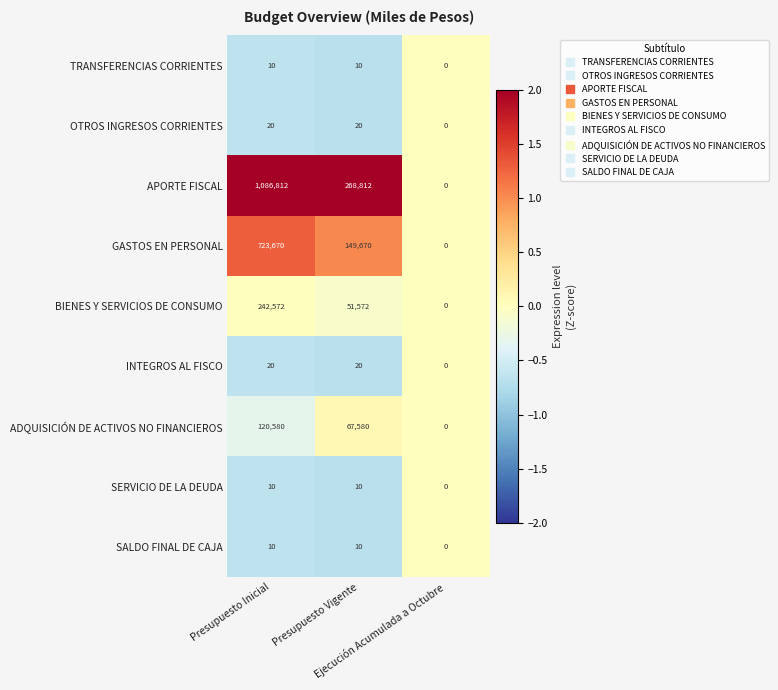

What is the difference between the second highest and minimum values in the ADQUISICIÓN DE ACTIVOS NO FINANCIEROS series?

67580